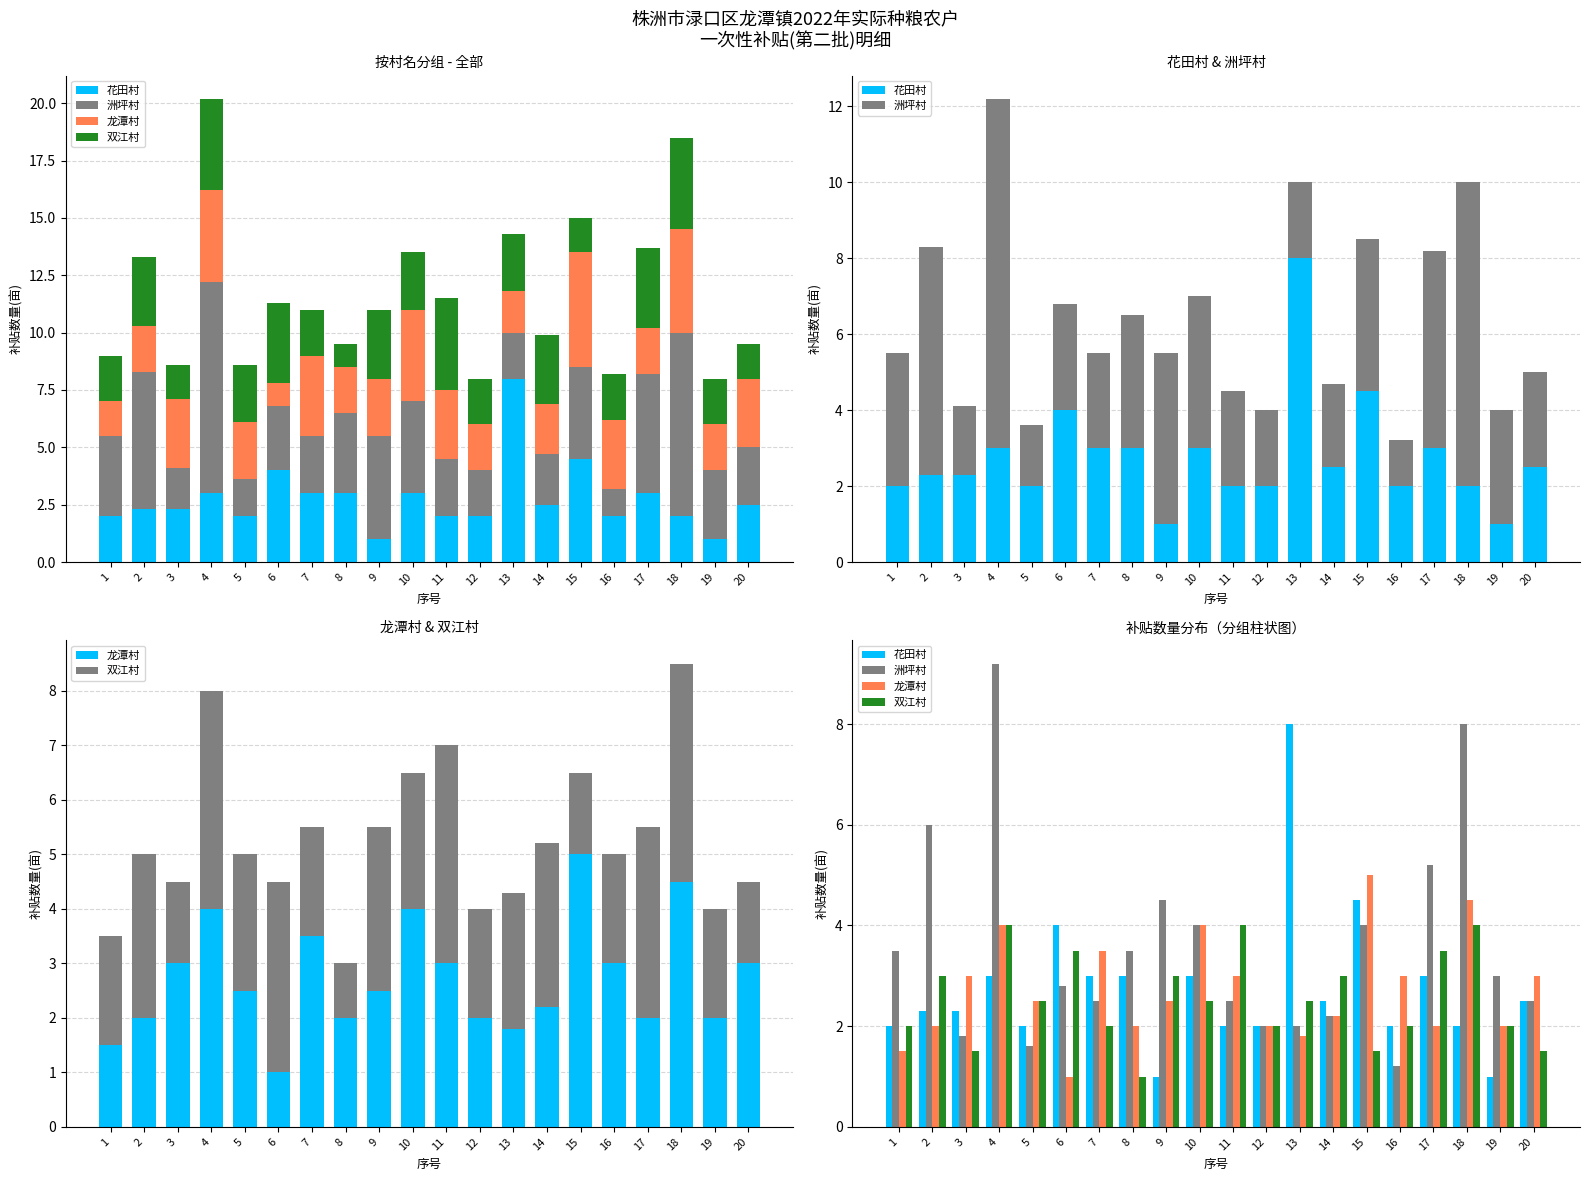

How many series are shown in this chart?

4